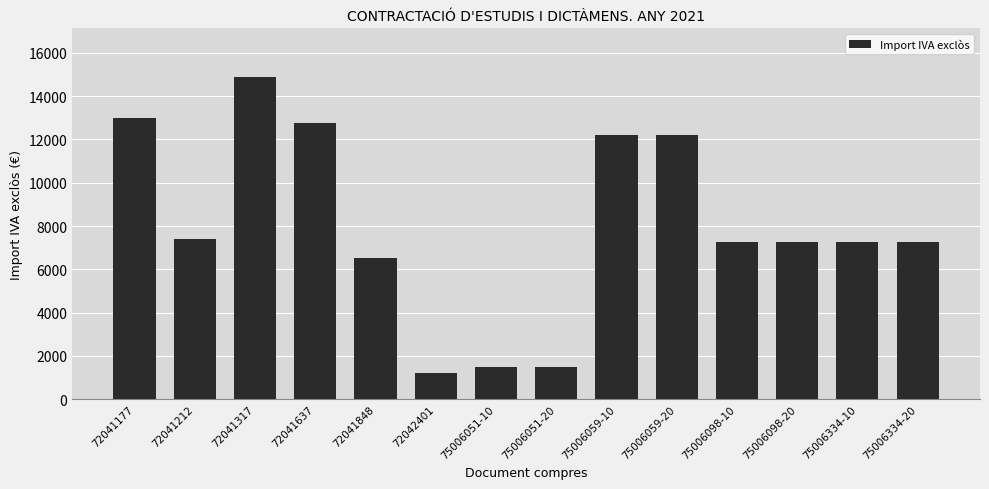

The chart shows a value of 13000.0 at 72041177. True or false?

True